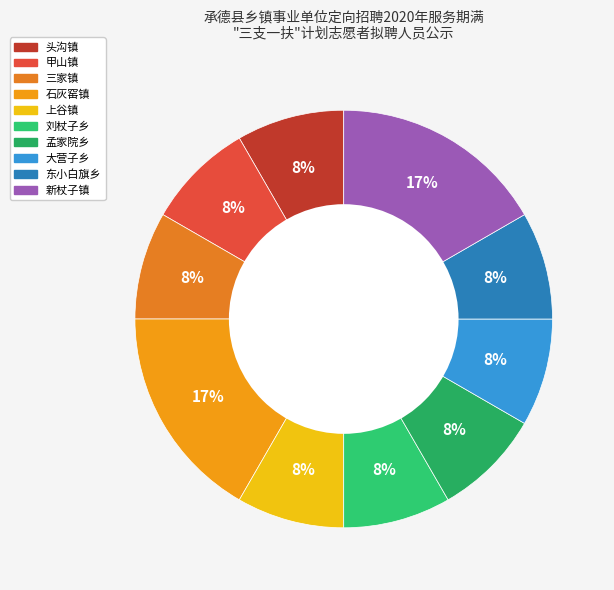

Which slice is the largest?

石灰窑镇